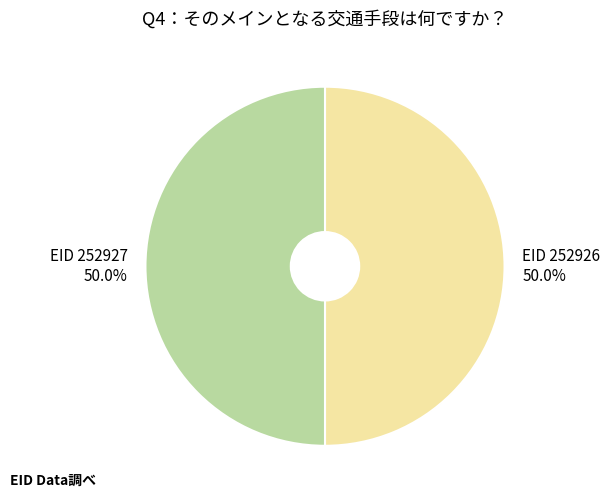

How many segments does this pie chart have?

2